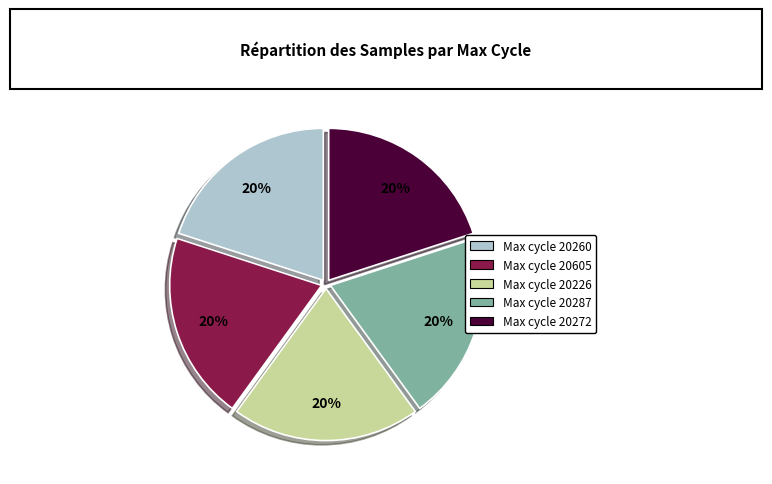

Is there any slice that represents more than half of the pie?

No